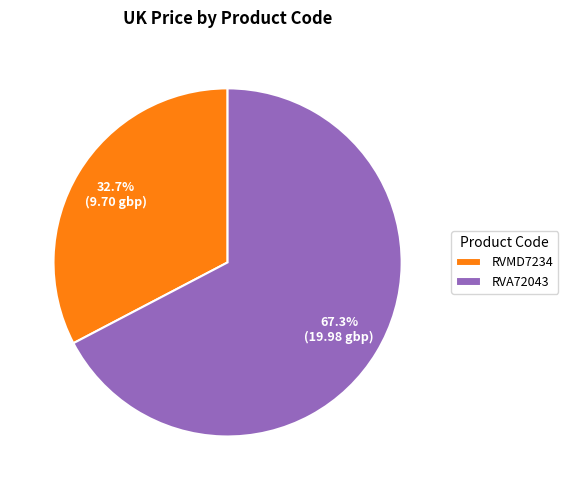

How many slices are in this pie chart?

2